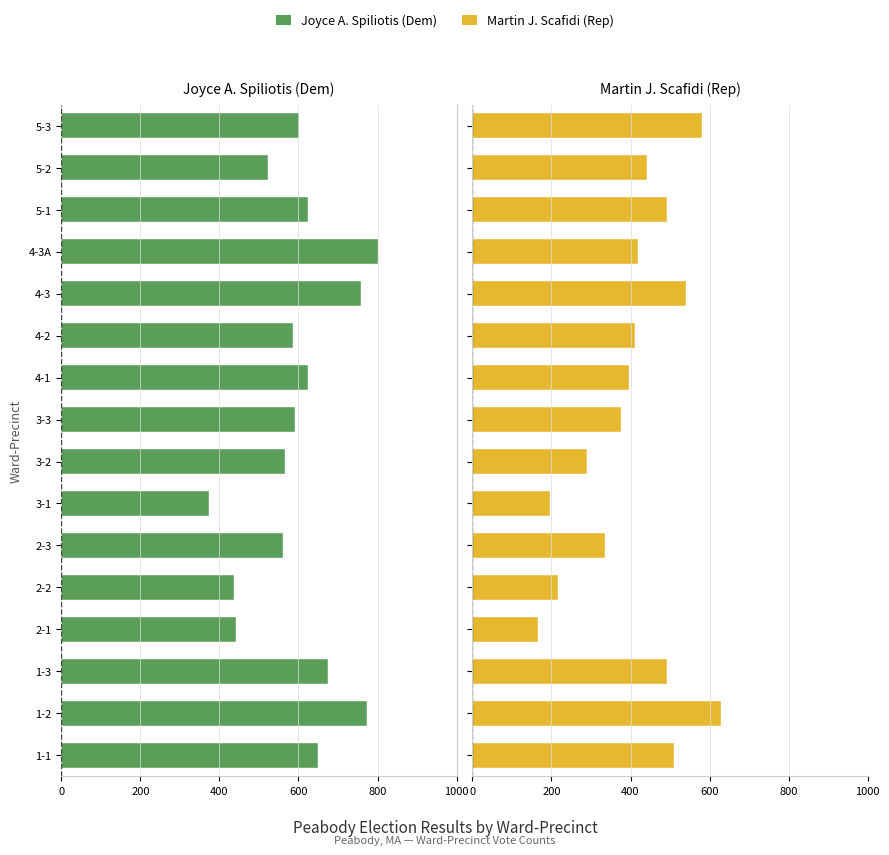

At how many categories does at least one series exceed -454?

16